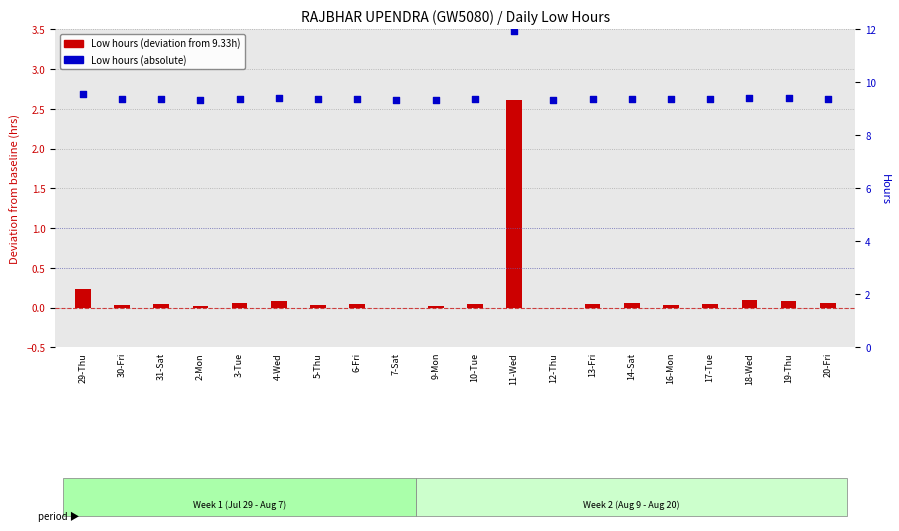

Which series has the largest total across all categories?

Low (hours)